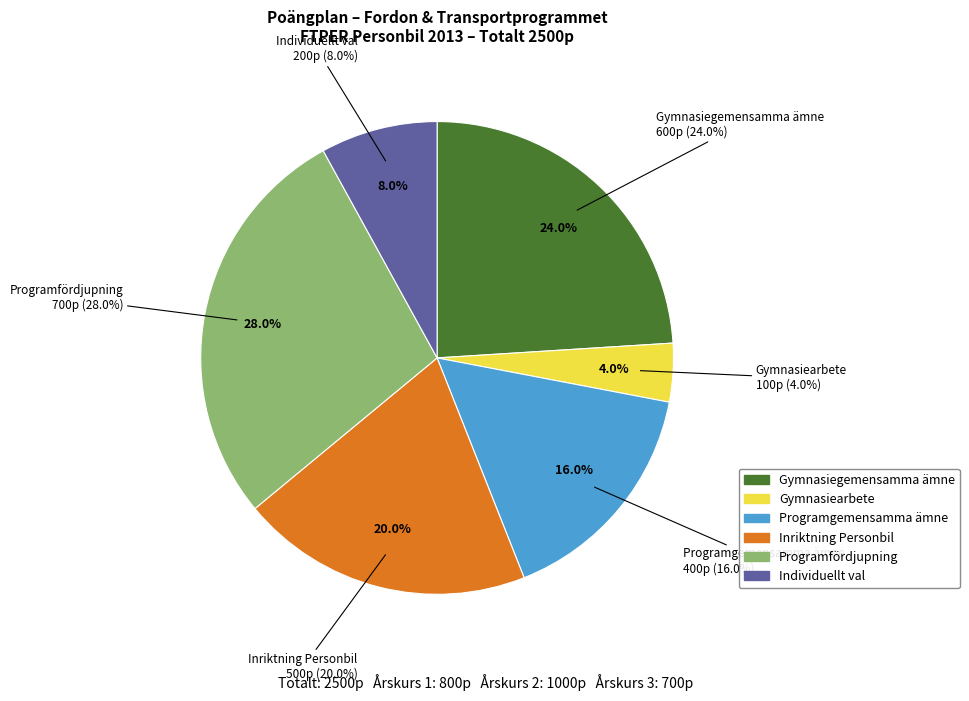

To the nearest percent, what is the average slice percentage?

17%